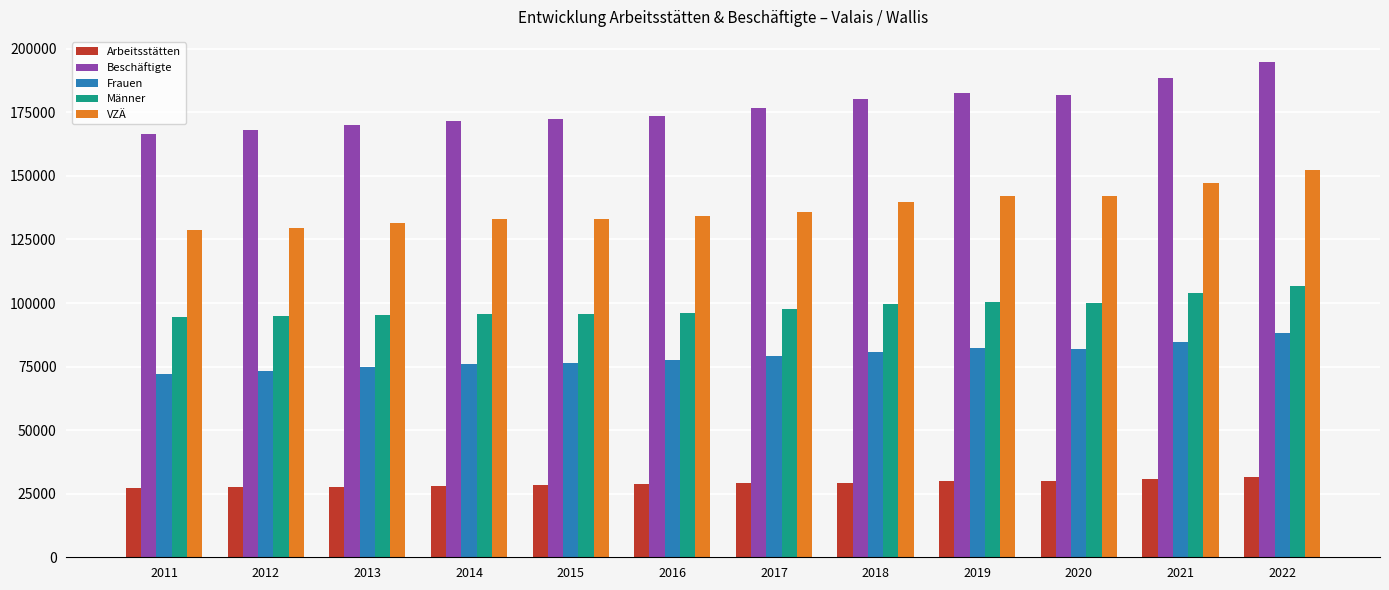

Which label corresponds to the largest value in the chart?

2022